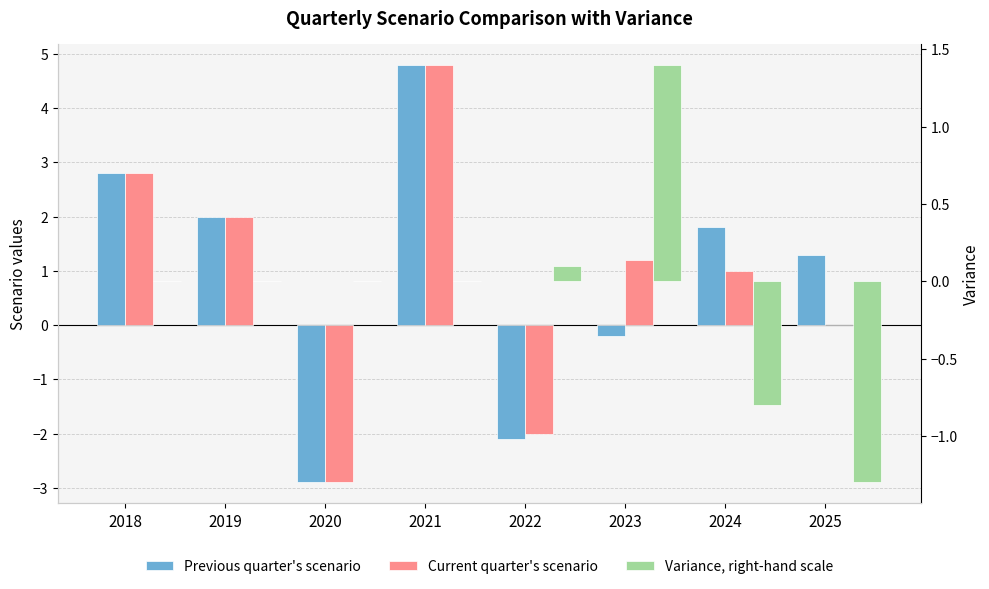

What is the spread (max minus min) of values at 2020?

2.9